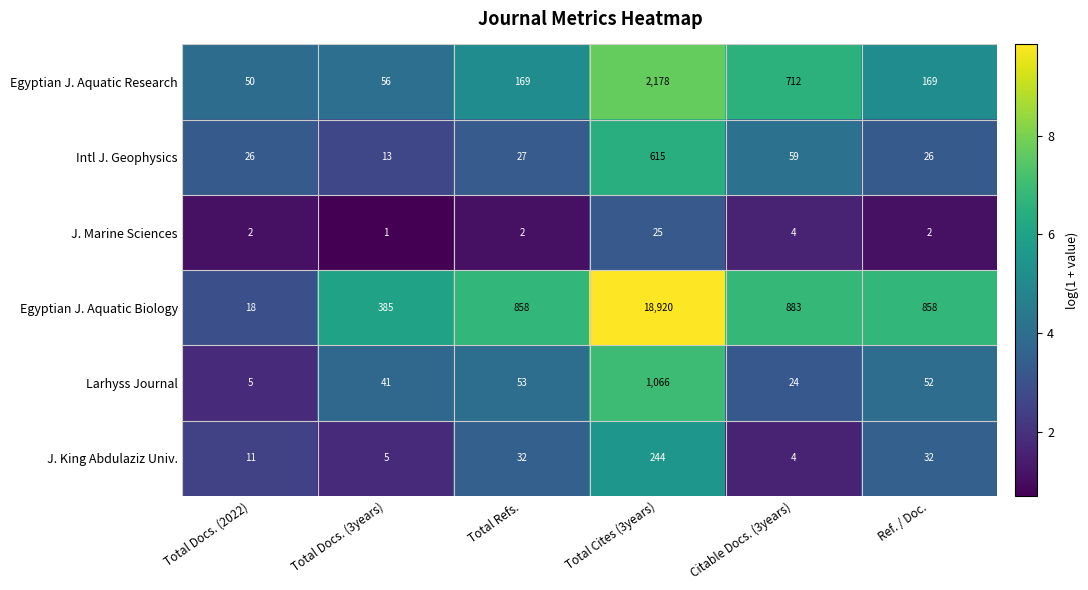

Where is Larhyss Journal nearest to the value 535?

Total Refs.